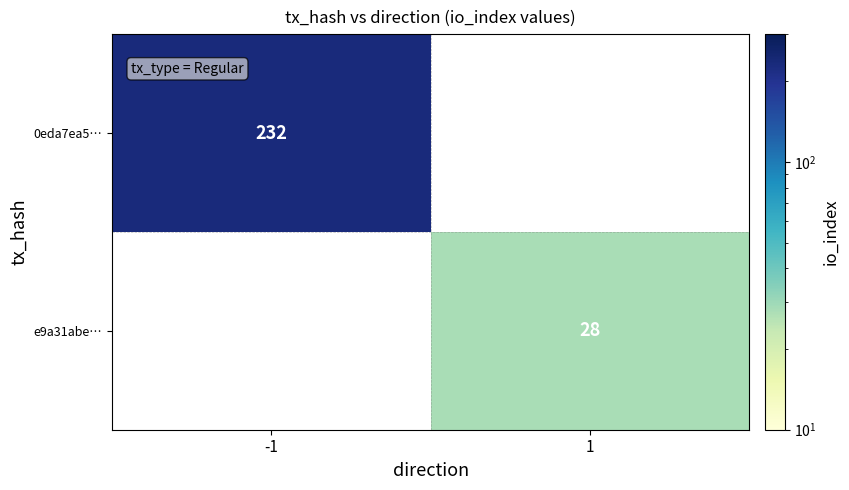

The value of 0eda7ea5… at -1 is 232. True or false?

True